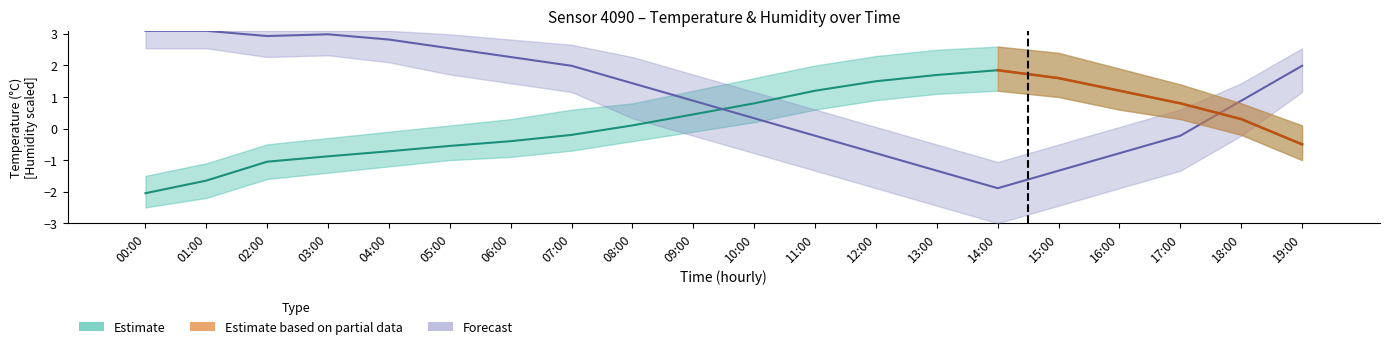

Rank the categories by value from highest to lowest.

14:00, 13:00, 15:00, 12:00, 11:00, 16:00, 10:00, 17:00, 09:00, 18:00, 08:00, 07:00, 06:00, 19:00, 05:00, 04:00, 03:00, 02:00, 01:00, 00:00